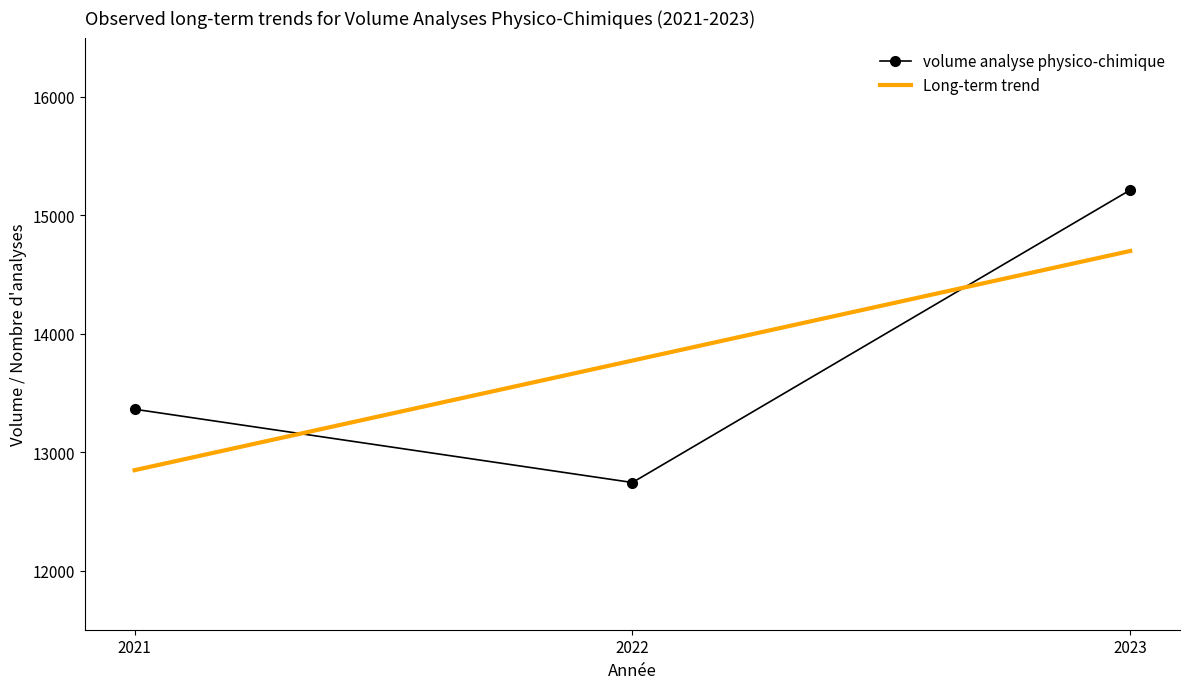

Reading left to right, transcribe all the data shown in this chart.

volume analyse physico-chimique: 2021=13362.0	2022=12743.0	2023=15213.0
Long-term trend: 2021=12847.2	2022=13772.7	2023=14698.2